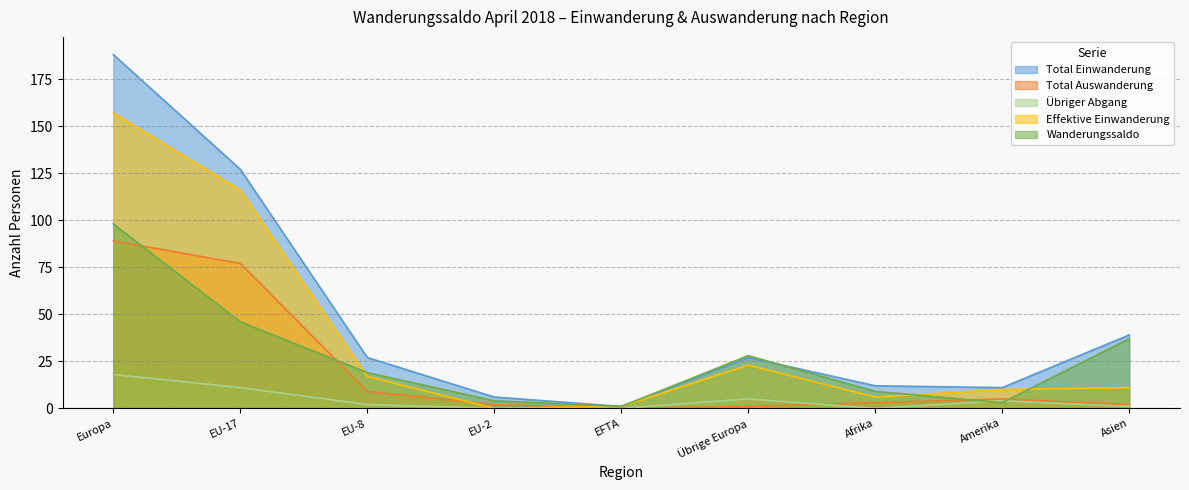

True or false: Total Einwanderung and Effektive Einwanderung cross at least once.

False